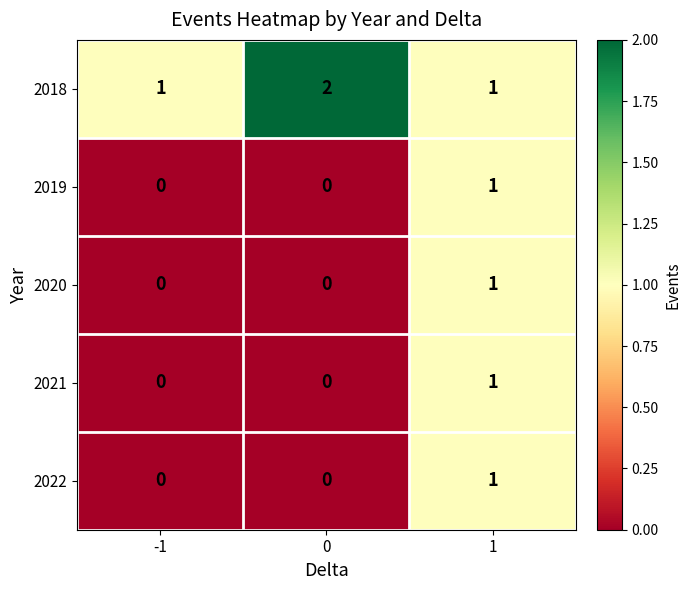

Which series has the largest total across all categories?

2018